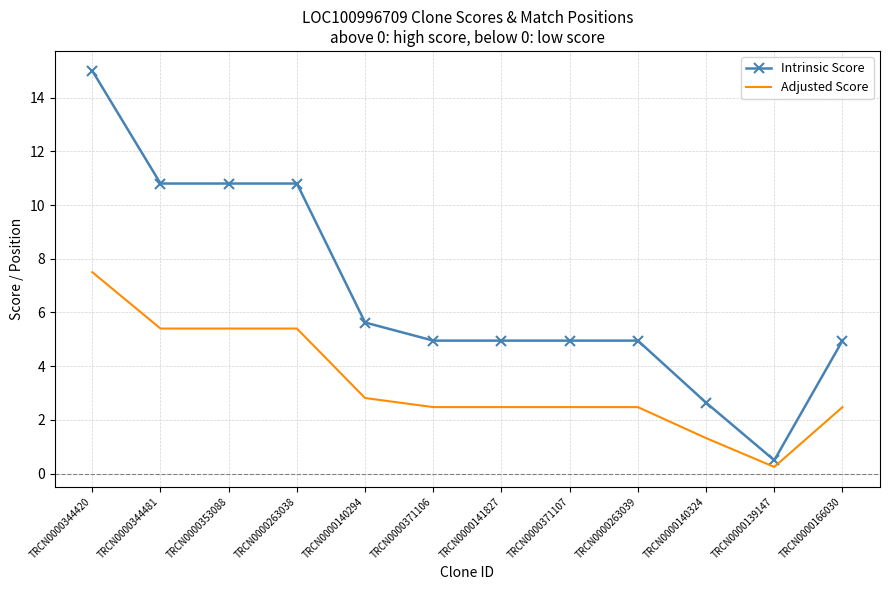

Between TRCN0000353088 and TRCN0000371107, which series saw the biggest shift?

Intrinsic Score